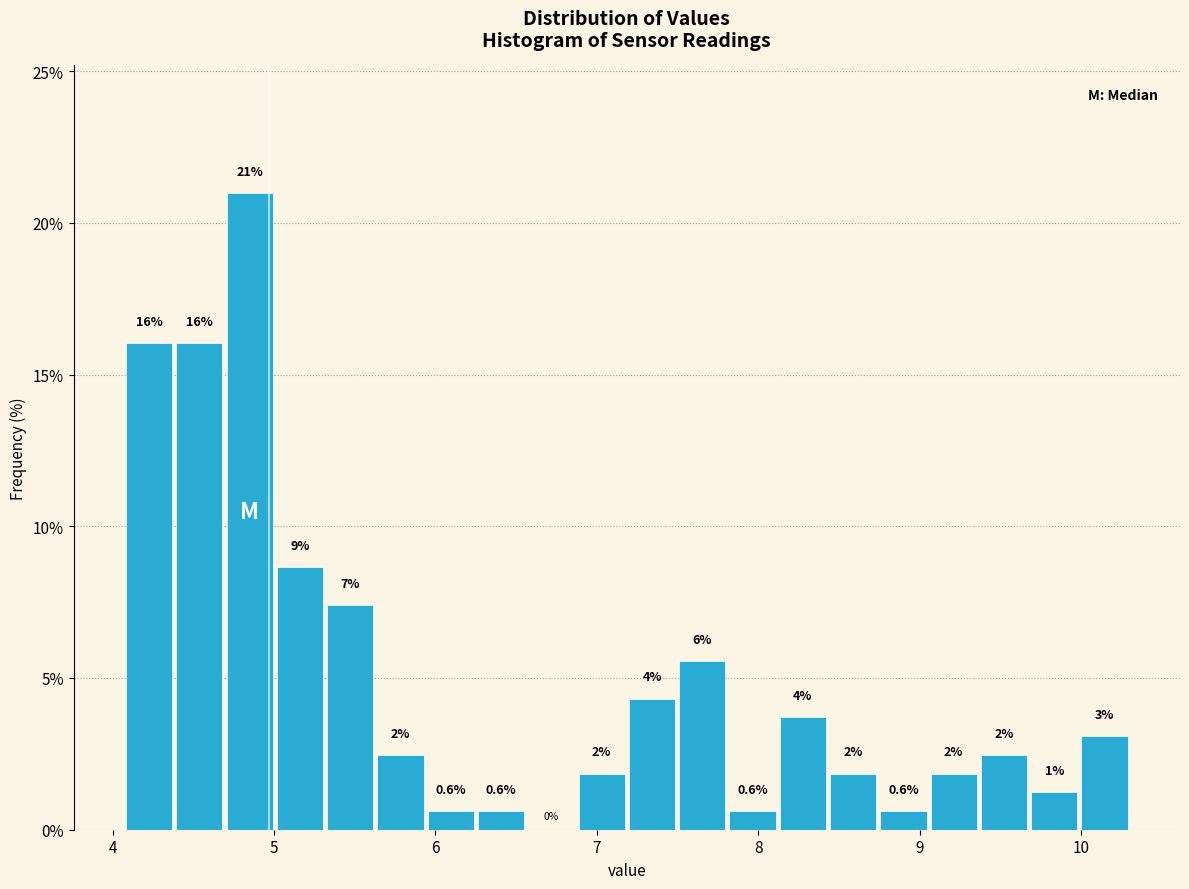

Around what value on the x-axis is the tallest bar? Give the approximate position of its centre, as read against the axis.

4.8